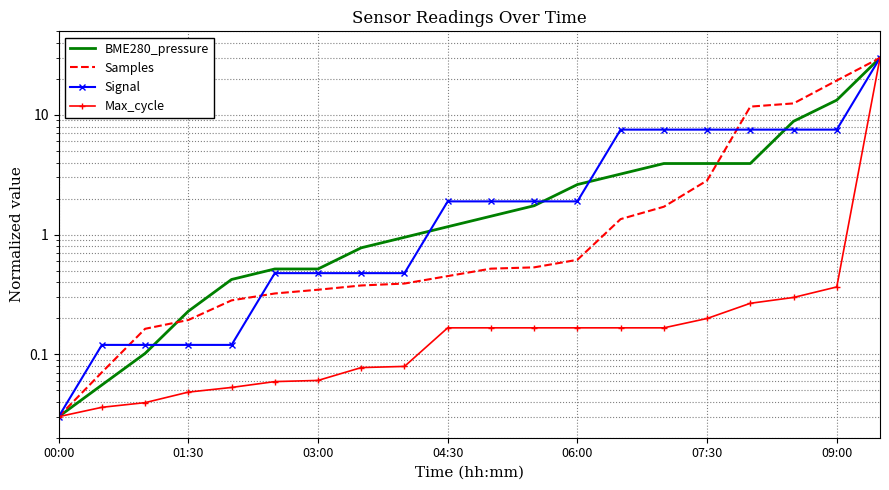

Reading right to left, list all the values displayed in this chart.

BME280_pressure: 30.0	13.3	8.8	3.9	3.9	3.9	3.2	2.6	1.7	1.4	1.2	0.9	0.8	0.5	0.5	0.4	0.2	0.1	0.1	0.0
Samples: 30.0	19.4	12.5	11.7	2.8	1.7	1.3	0.6	0.5	0.5	0.4	0.4	0.4	0.3	0.3	0.3	0.2	0.2	0.1	0.0
Signal: 30.0	7.5	7.5	7.5	7.5	7.5	7.5	1.9	1.9	1.9	1.9	0.5	0.5	0.5	0.5	0.1	0.1	0.1	0.1	0.0
Max_cycle: 30.0	0.4	0.3	0.3	0.2	0.2	0.2	0.2	0.2	0.2	0.2	0.1	0.1	0.1	0.1	0.1	0.0	0.0	0.0	0.0